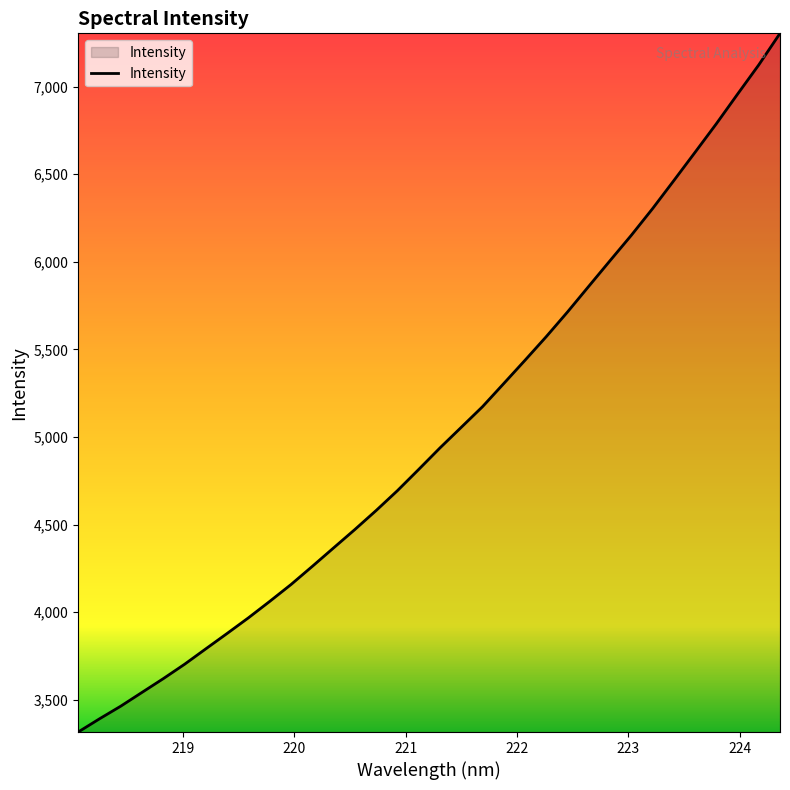

What is the maximum value shown in the chart?

7303.6